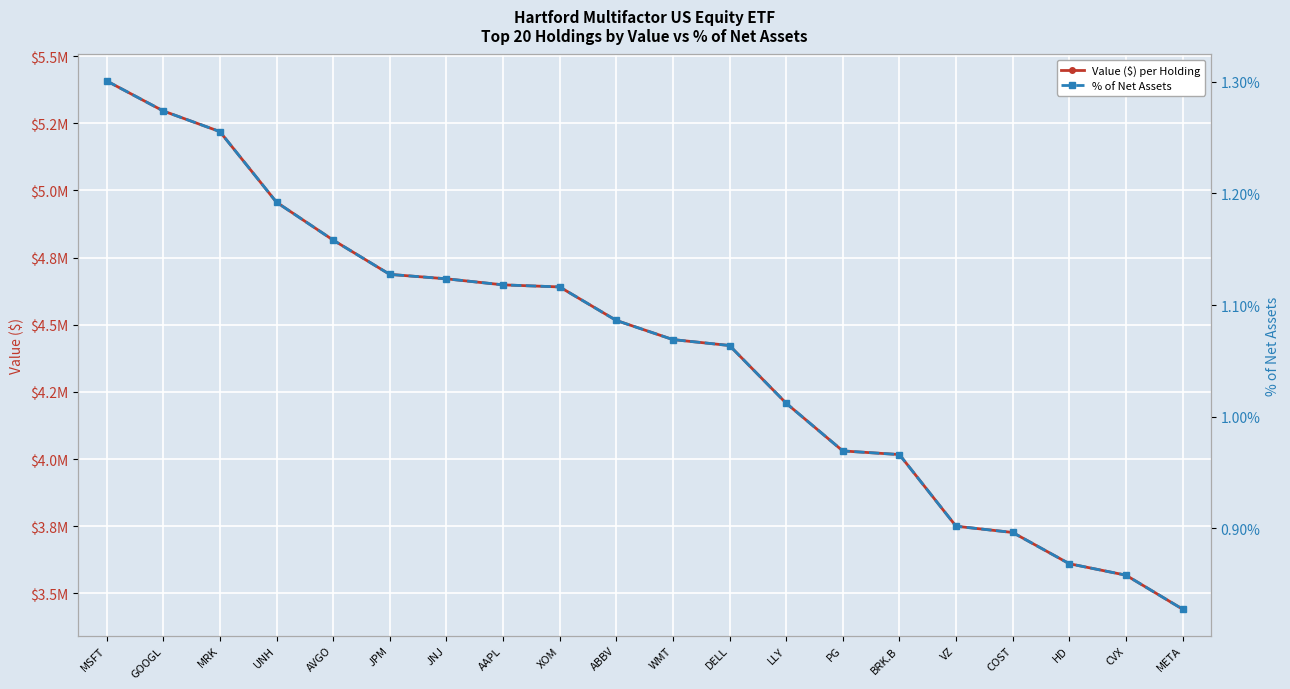

Reading left to right, extract all data points from this chart.

Value ($) per Holding: 5408037.5	5296117.1	5219232.6	4956235.2	4815363.3	4687585.4	4671135.6	4648612.1	4640895.5	4516173.7	4444854.4	4422795.3	4208001.8	4030318.6	4016765.8	3749971.8	3726635.9	3610317.8	3567660.2	3441328.6
% of Net Assets: 1.3	1.3	1.3	1.2	1.2	1.1	1.1	1.1	1.1	1.1	1.1	1.1	1.0	1.0	1.0	0.9	0.9	0.9	0.9	0.8